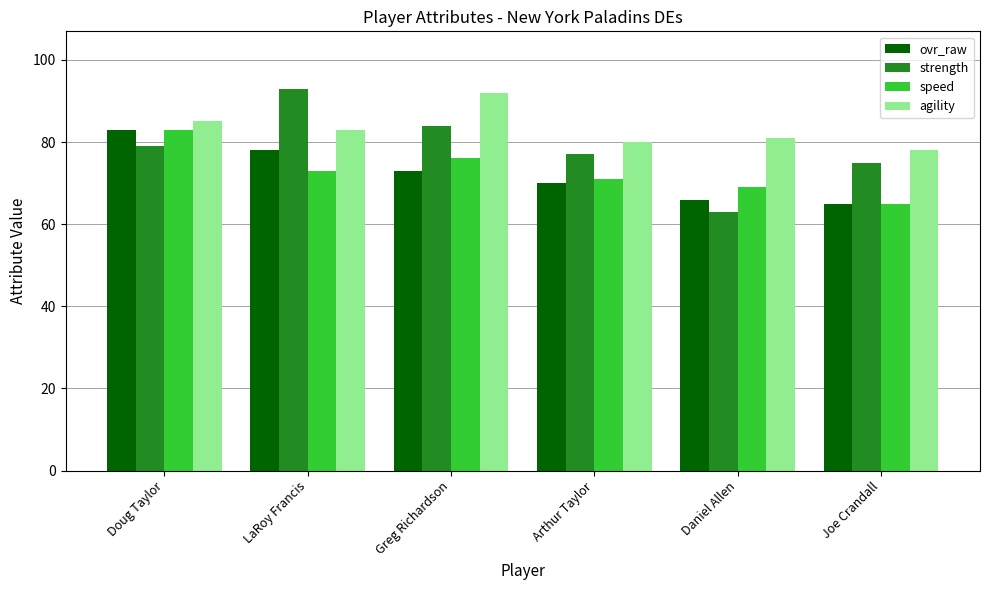

What is the value of the agility bar at the 1st from the left?

85